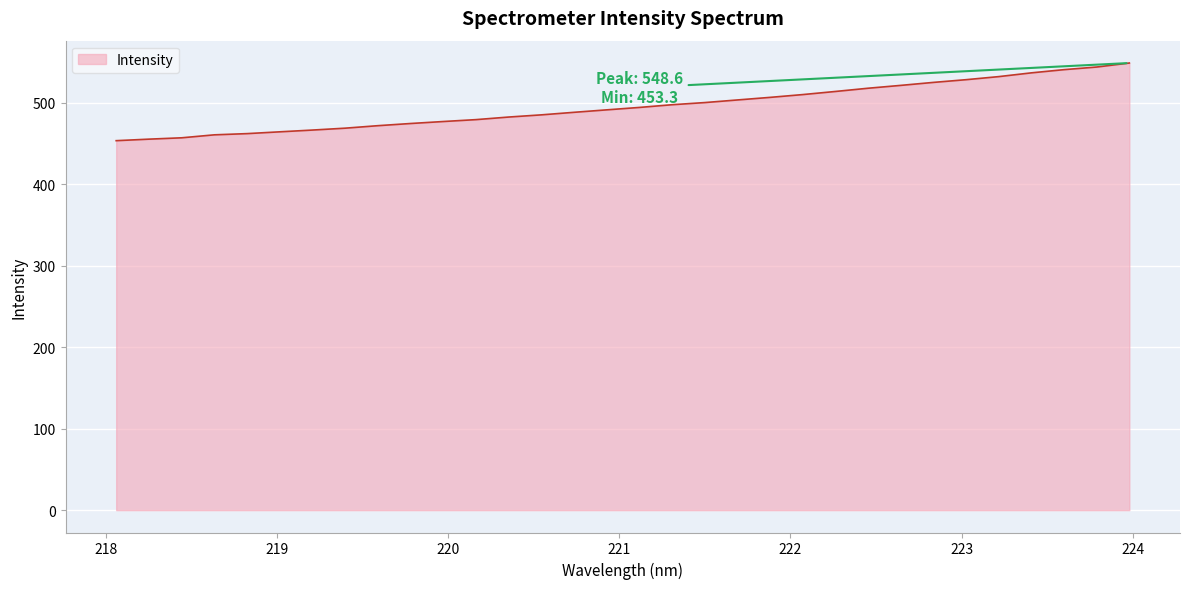

What is the minimum value shown in the chart?

453.3